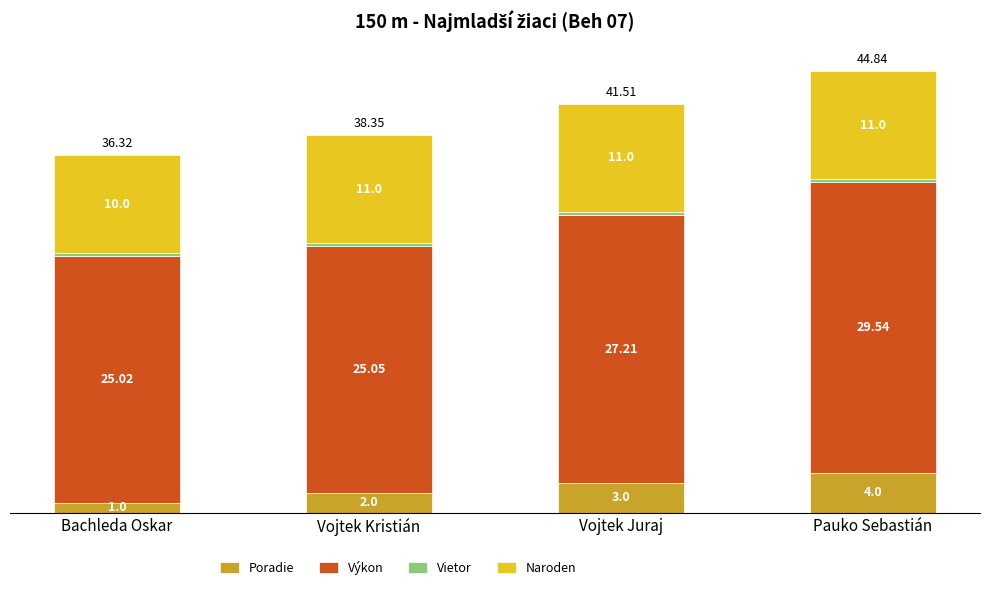

Which category has the highest value in the Poradie series?

Pauko Sebastián